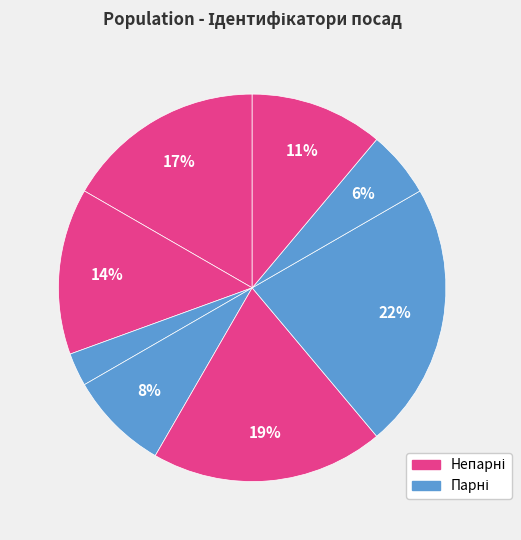

Does any single category account for the majority?

No